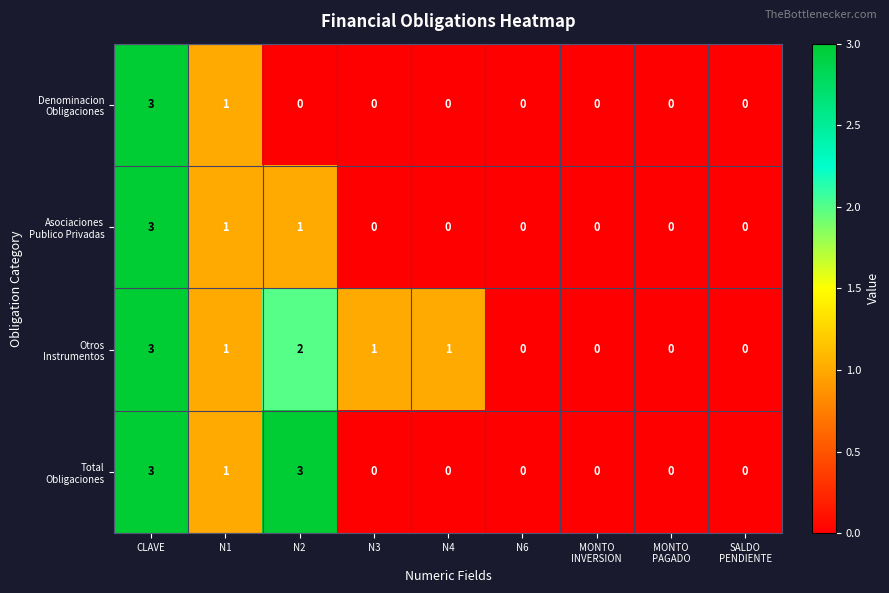

At which category is the sum across all series the highest?

CLAVE